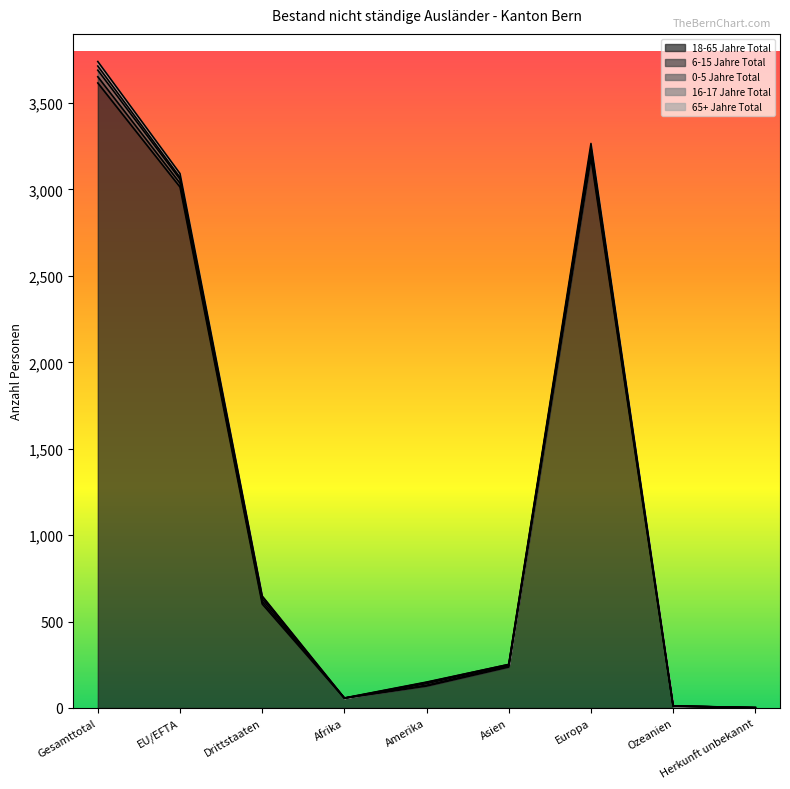

At how many categories does at least one series exceed 2268?

3